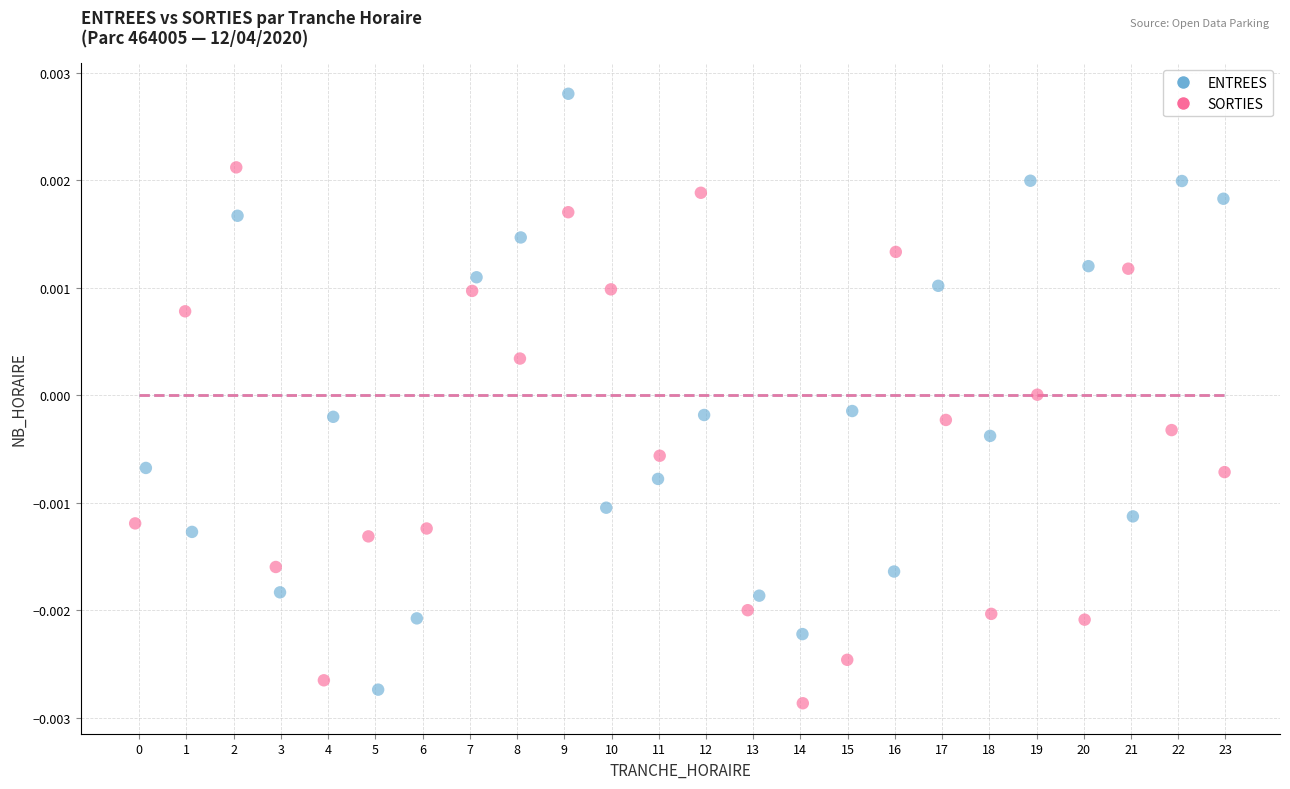

Which series has the widest spread of Y values?

ENTREES